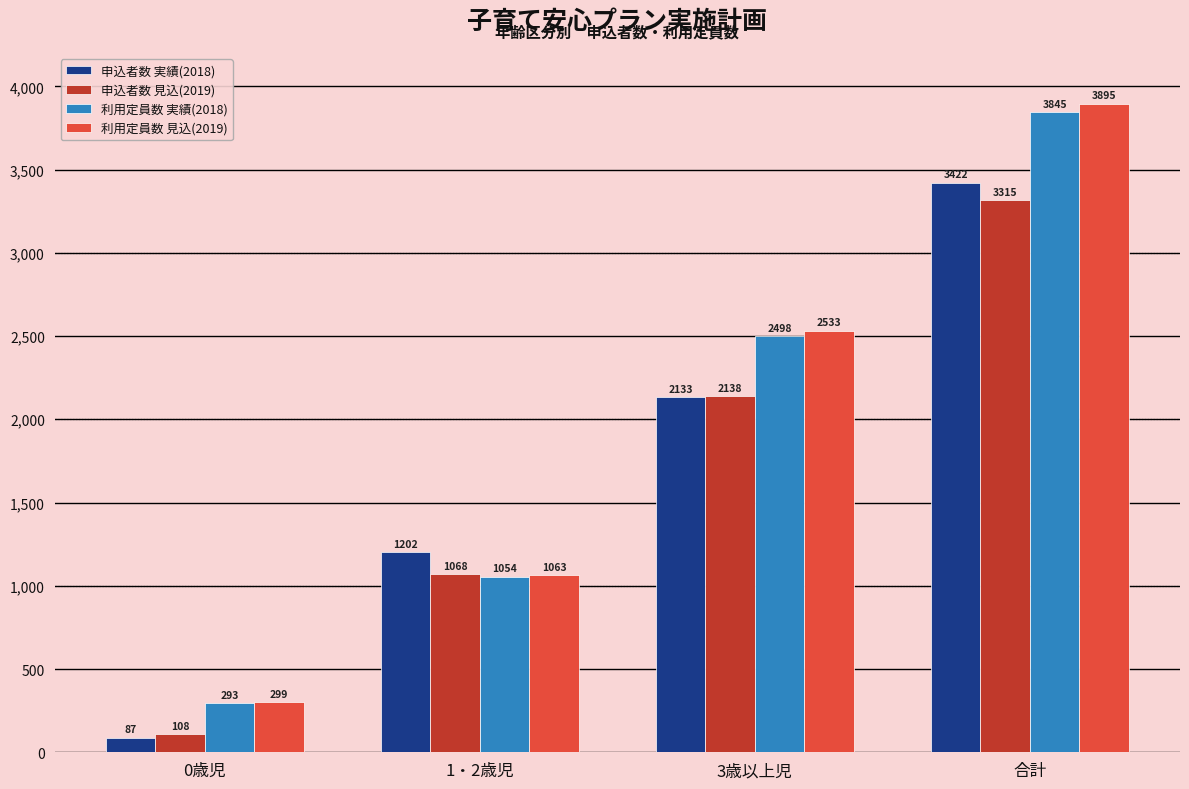

At which category does the chart reach its minimum across all series?

0歳児